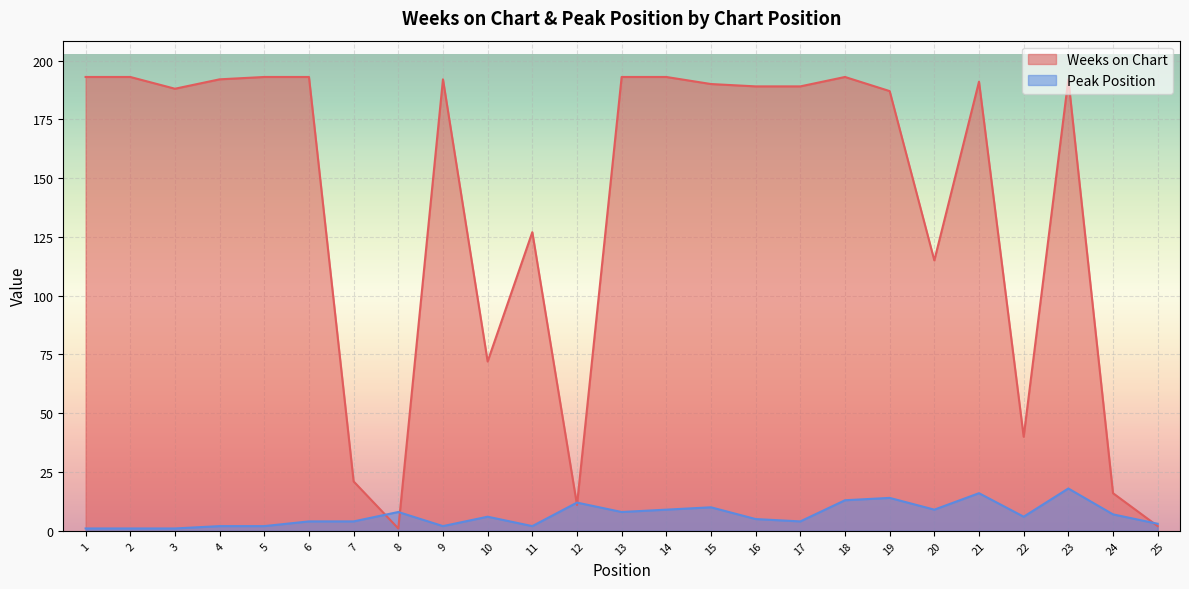

Count the number of categories in the chart.

25